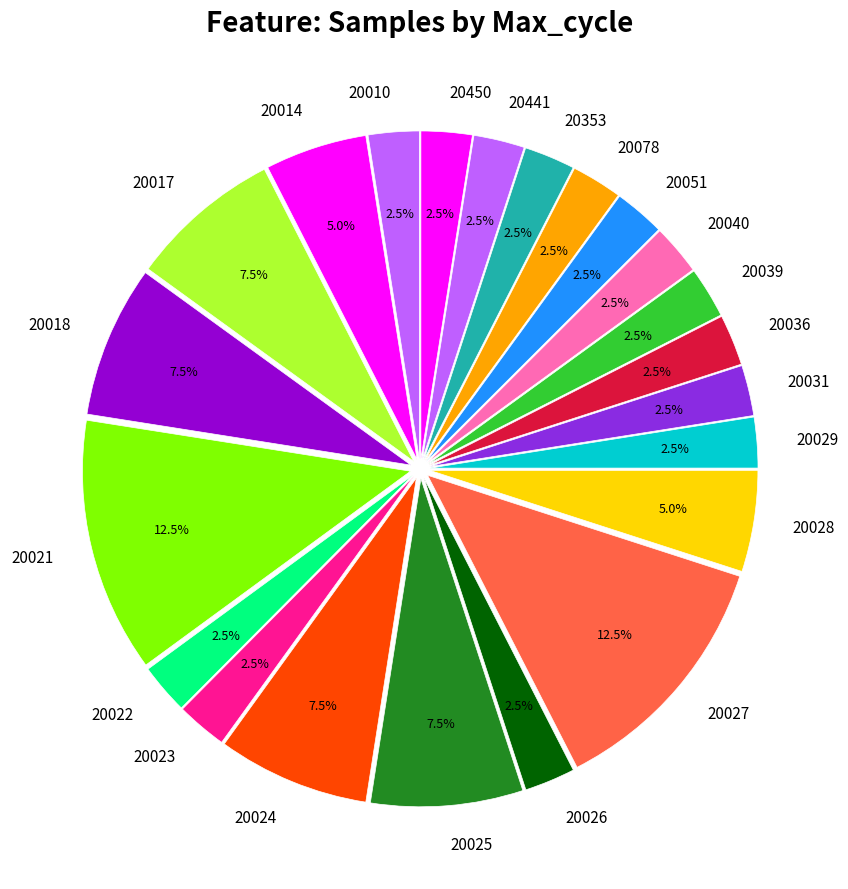

Do 20078 and 20021 together represent more than half of the pie?

No